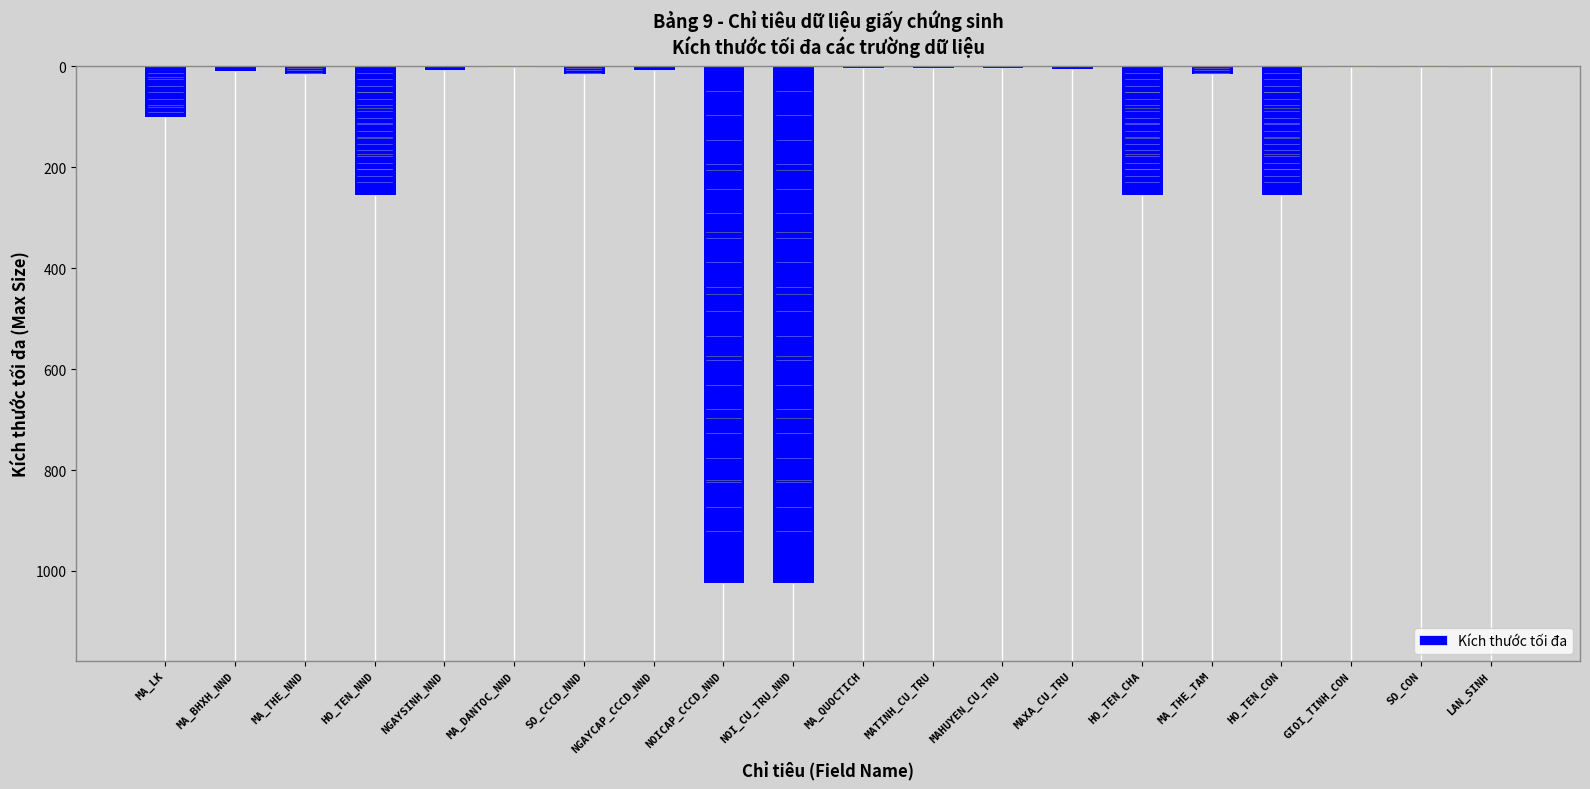

What is the maximum value shown in the chart?

1024